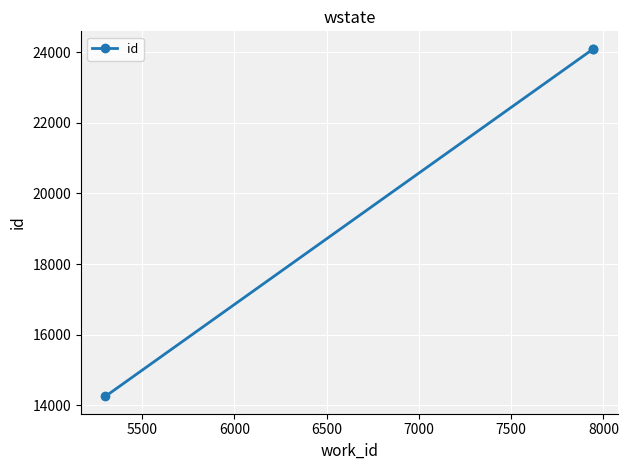

What is the ratio of the value at 6000 to the value at 5500?

1.0